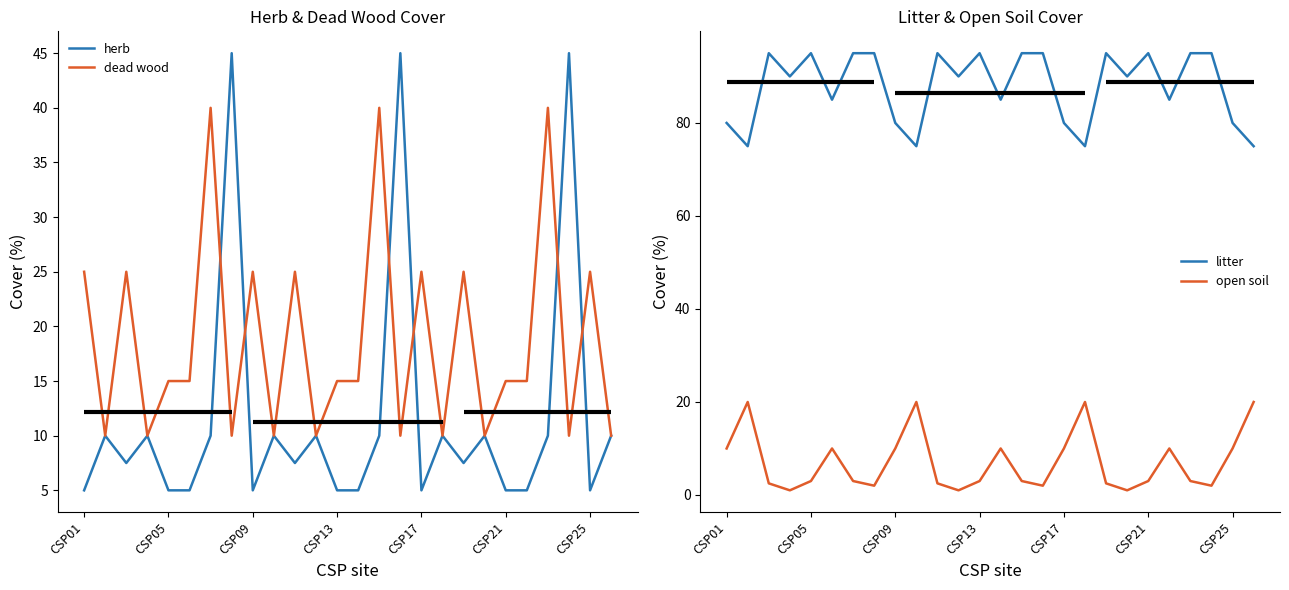

Reading right to left, what are all the values shown in this chart?

herb: 10.0	5.0	45.0	10.0	5.0	5.0	10.0	7.5	10.0	5.0	45.0	10.0	5.0	5.0	10.0	7.5	10.0	5.0	45.0	10.0	5.0	5.0	10.0	7.5	10.0	5.0
dead wood: 10.0	25.0	10.0	40.0	15.0	15.0	10.0	25.0	10.0	25.0	10.0	40.0	15.0	15.0	10.0	25.0	10.0	25.0	10.0	40.0	15.0	15.0	10.0	25.0	10.0	25.0
litter: 75.0	80.0	95.0	95.0	85.0	95.0	90.0	95.0	75.0	80.0	95.0	95.0	85.0	95.0	90.0	95.0	75.0	80.0	95.0	95.0	85.0	95.0	90.0	95.0	75.0	80.0
open soil: 20.0	10.0	2.0	3.0	10.0	3.0	1.0	2.5	20.0	10.0	2.0	3.0	10.0	3.0	1.0	2.5	20.0	10.0	2.0	3.0	10.0	3.0	1.0	2.5	20.0	10.0